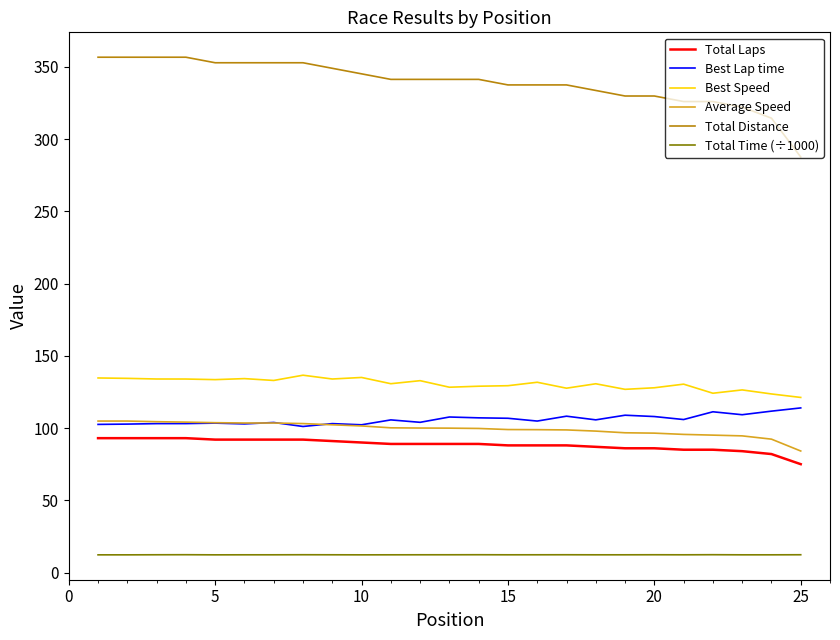

Which series has the largest range (max minus min)?

Total Distance